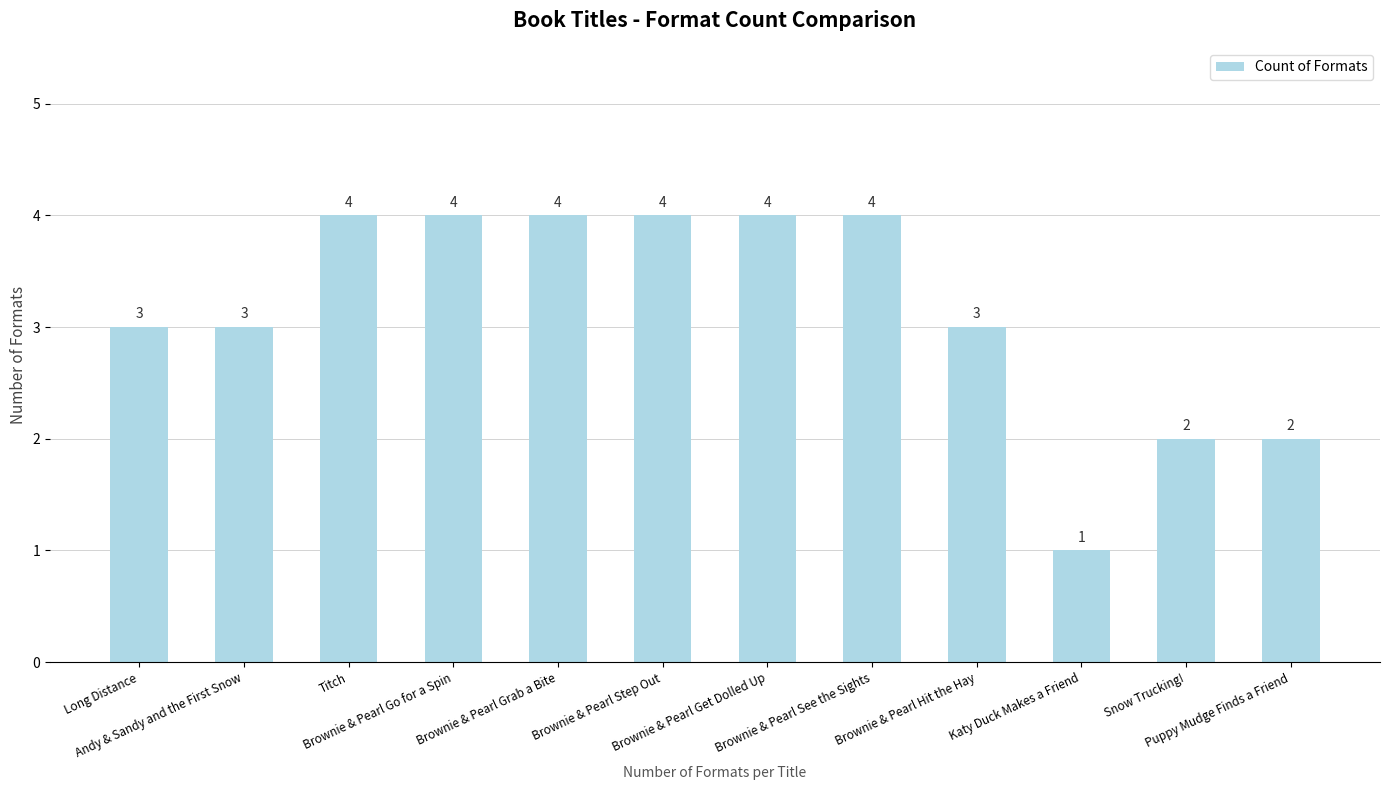

Reading left to right, transcribe all the data shown in this chart.

Long Distance=3	Andy & Sandy and the First Snow=3	Titch=4	Brownie & Pearl Go for a Spin=4	Brownie & Pearl Grab a Bite=4	Brownie & Pearl Step Out=4	Brownie & Pearl Get Dolled Up=4	Brownie & Pearl See the Sights=4	Brownie & Pearl Hit the Hay=3	Katy Duck Makes a Friend=1	Snow Trucking!=2	Puppy Mudge Finds a Friend=2